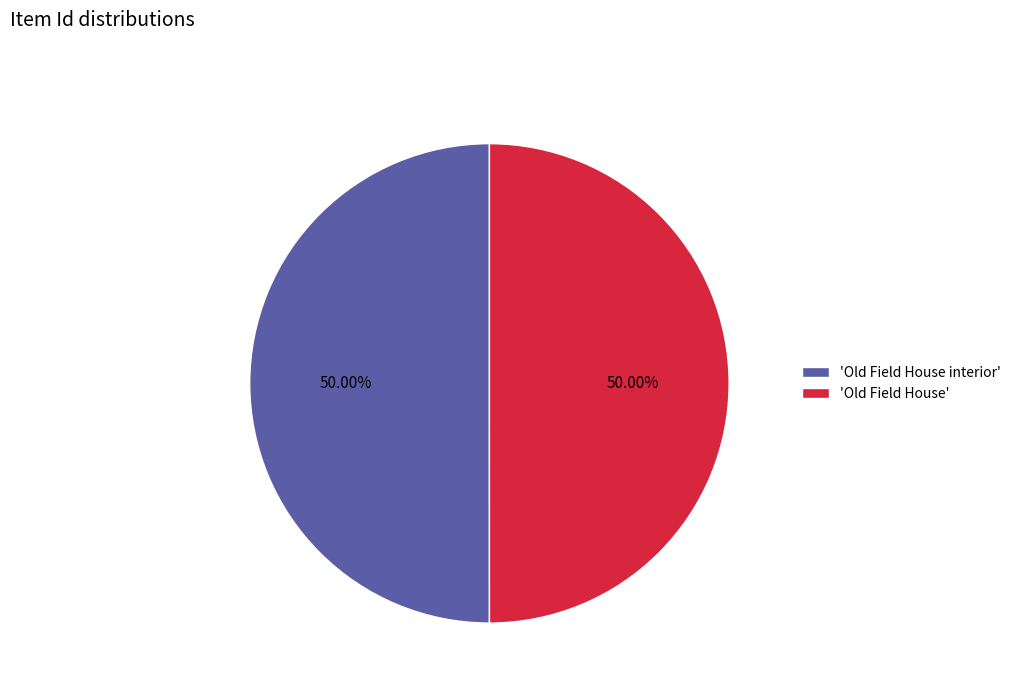

What is the ratio of the value at 'Old Field House' to the value at 'Old Field House interior'?

1.0